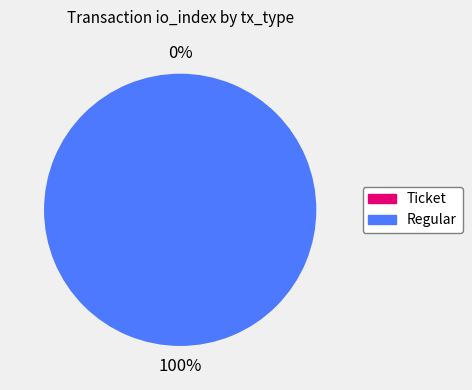

Count the number of slices in the pie.

2